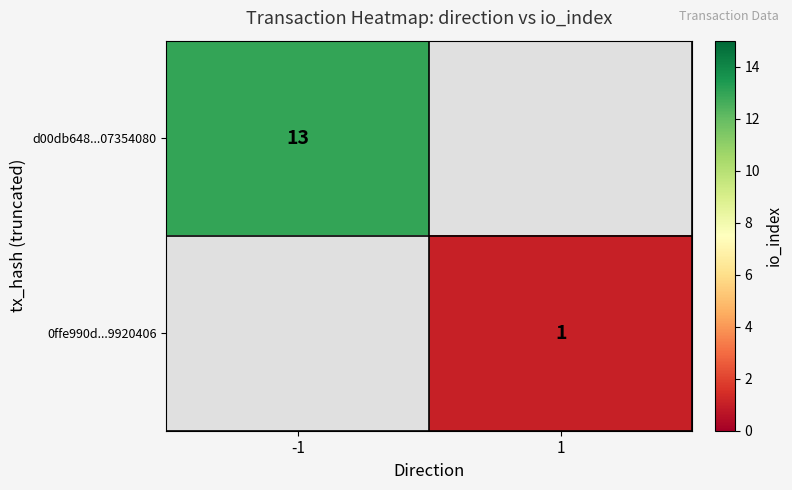

The d00db648...07354080 series shows 6 at -1. True or false?

False